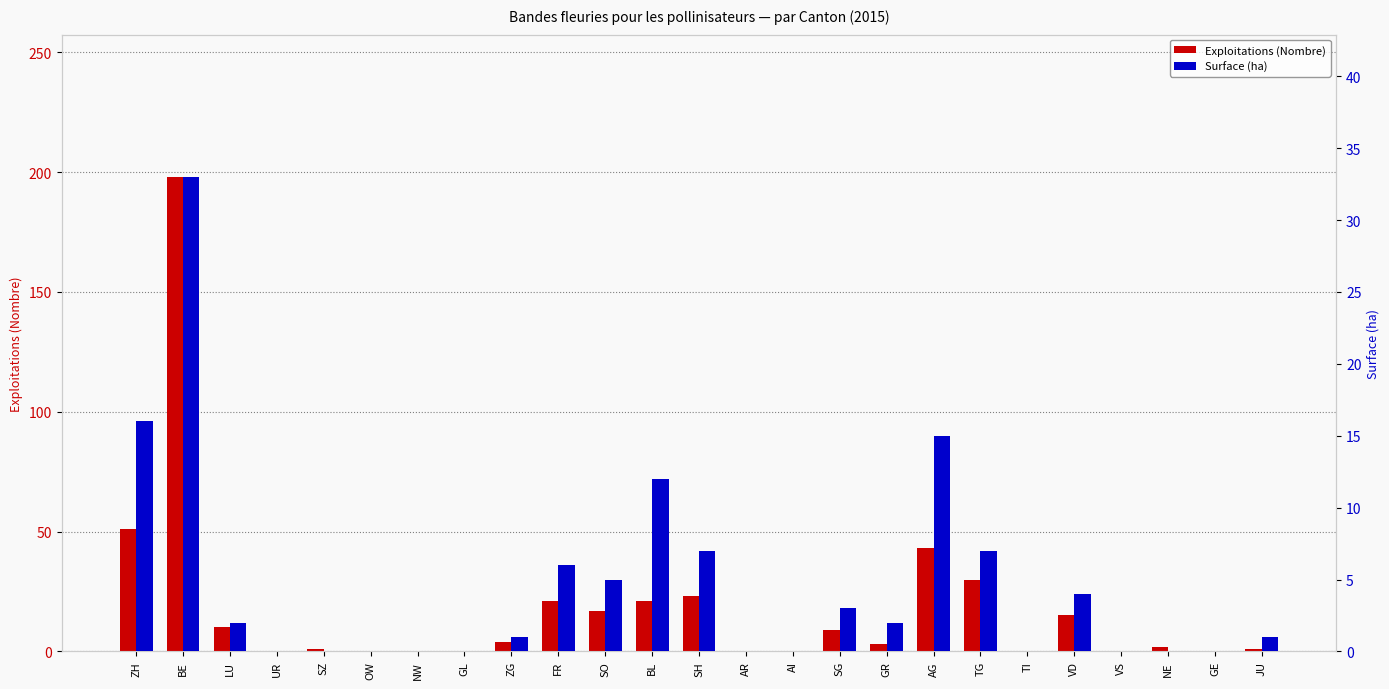

At which category is the sum across all series the highest?

BE